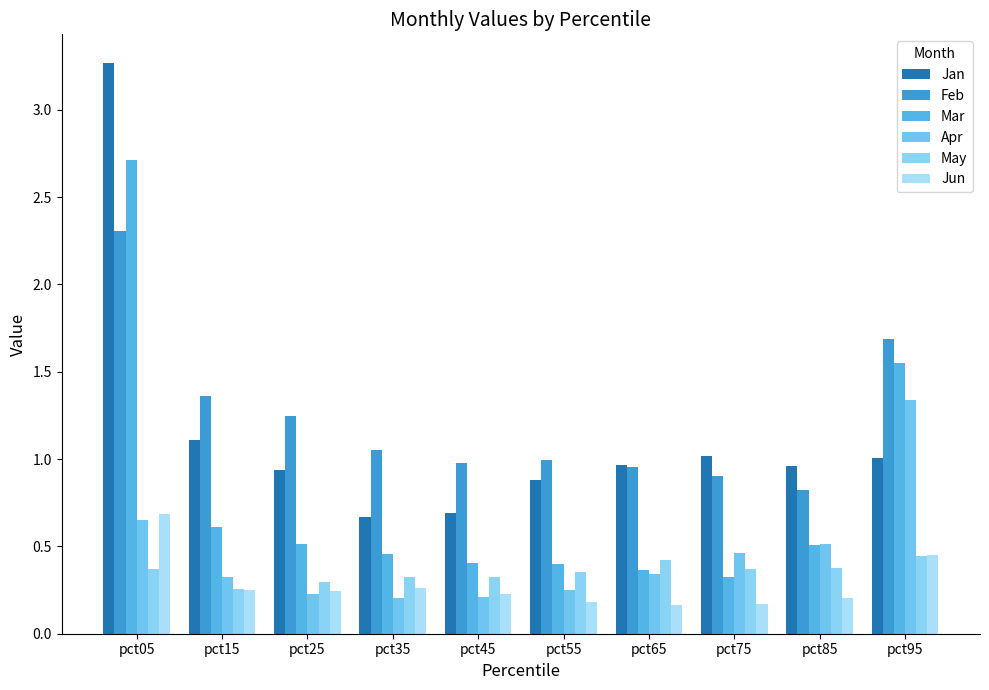

Does the chart contain stacked bars?

No